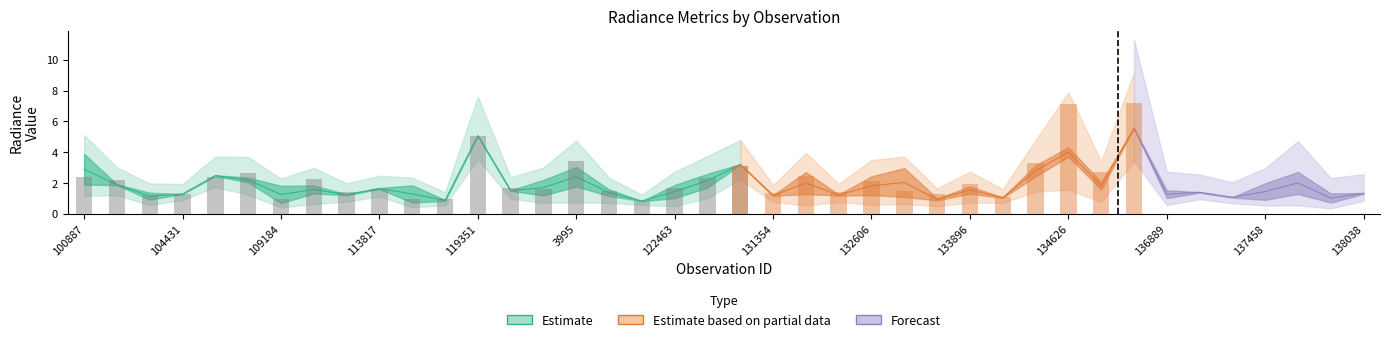

At which category does the chart reach its peak across all series?

135936